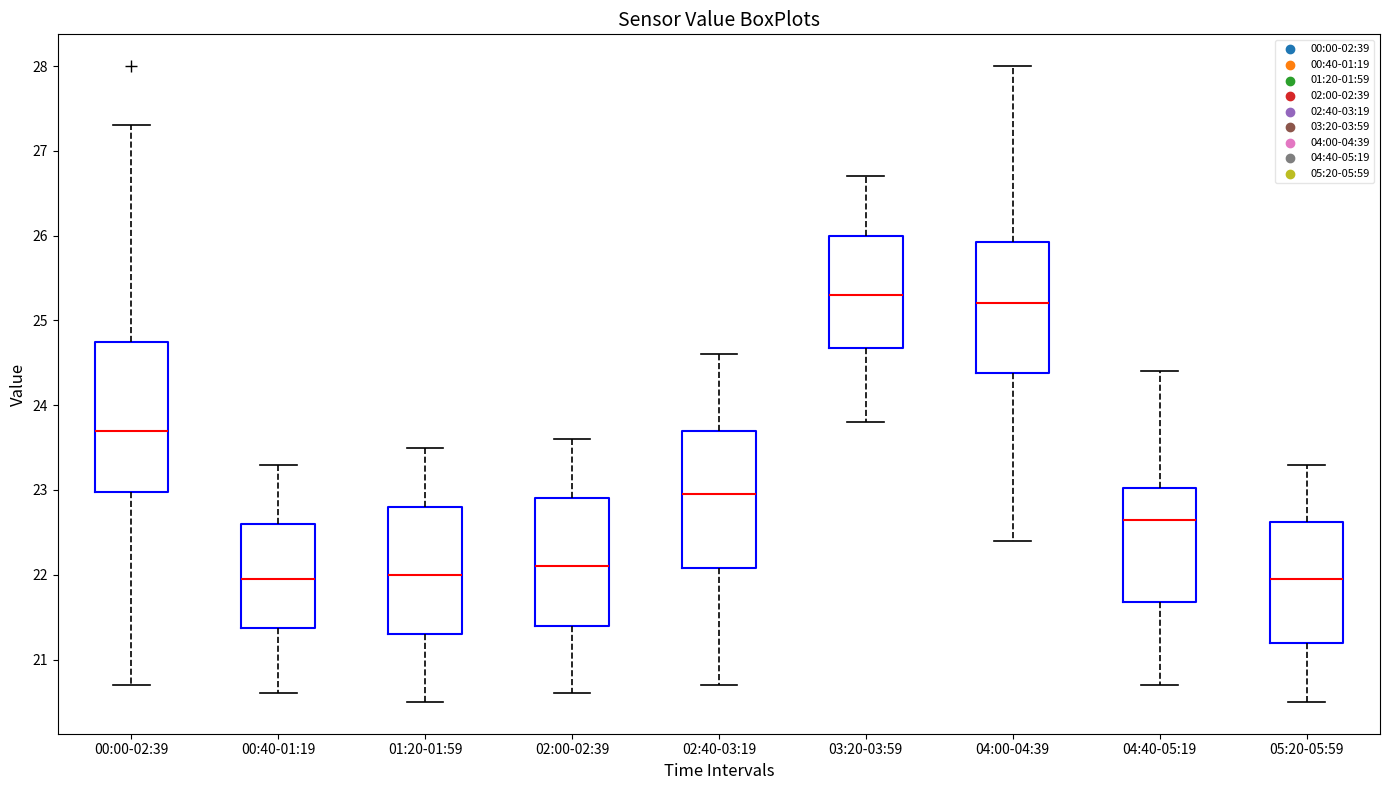

Comparing the boxes themselves (not the whiskers), which one is the tallest?

00:00-02:39